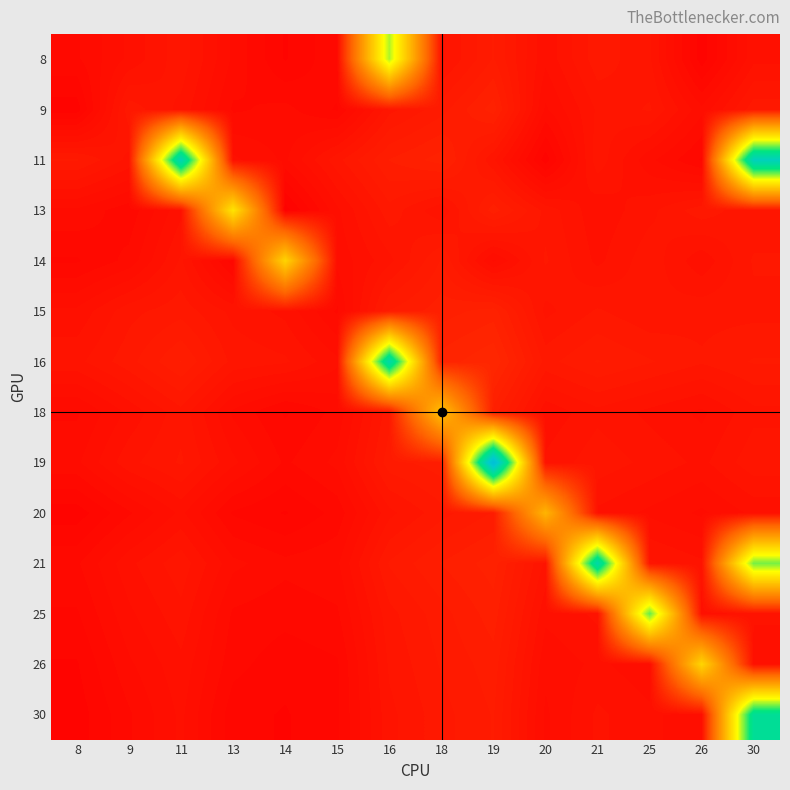

Reading left to right, what are all the values shown in this chart?

8: 8=3.0	9=3.5	11=4.0	13=3.2	14=2.6	15=3.0	16=31.3	18=3.8	19=4.5	20=3.5	21=4.2	25=3.9	26=2.5	30=3.6
9: 8=2.5	9=4.2	11=3.8	13=3.0	14=3.1	15=2.8	16=4.0	18=4.4	19=5.0	20=3.2	21=3.9	25=4.1	26=3.3	30=4.2
11: 8=4.3	9=3.8	11=43.6	13=3.5	14=3.2	15=4.0	16=4.7	18=5.0	19=3.9	20=2.5	21=4.0	25=3.3	26=2.8	30=44.4
13: 8=3.2	9=2.9	11=3.6	13=25.5	14=2.3	15=3.4	16=4.2	18=3.7	19=4.8	20=4.0	21=3.5	25=3.8	26=4.2	30=3.9
14: 8=2.8	9=3.1	11=3.9	13=2.7	14=23.6	15=3.3	16=3.8	18=4.5	19=3.2	20=4.1	21=3.6	25=4.0	26=3.5	30=4.1
15: 8=3.5	9=4.0	11=4.2	13=3.8	14=3.6	15=3.0	16=4.5	18=4.8	19=5.0	20=3.8	21=4.1	25=3.9	26=4.0	30=4.0
16: 8=3.8	9=4.2	11=4.7	13=4.0	14=3.9	15=3.5	16=42.3	18=5.2	19=5.5	20=4.2	21=4.5	25=4.3	26=4.1	30=4.3
18: 8=3.0	9=3.5	11=4.0	13=3.2	14=2.8	15=3.1	16=4.2	18=21.5	19=4.8	20=3.5	21=3.8	25=3.6	26=3.4	30=3.8
19: 8=3.2	9=3.8	11=4.1	13=3.5	14=3.0	15=3.3	16=4.4	18=4.6	19=50.5	20=3.7	21=4.0	25=3.8	26=3.6	30=4.0
20: 8=2.5	9=3.0	11=3.5	13=2.8	14=2.6	15=2.9	16=3.8	18=4.2	19=4.5	20=20.0	21=3.6	25=3.4	26=3.2	30=3.5
21: 8=3.0	9=3.6	11=4.0	13=3.3	14=3.1	15=3.2	16=4.3	18=4.7	19=5.0	20=3.8	21=42.1	25=3.9	26=3.7	30=33.3
25: 8=2.8	9=3.4	11=3.8	13=3.0	14=2.9	15=3.0	16=4.0	18=4.4	19=4.8	20=3.5	21=3.7	25=33.9	26=3.5	30=3.7
26: 8=2.6	9=3.2	11=3.6	13=2.9	14=2.7	15=2.8	16=3.9	18=4.3	19=4.6	20=3.3	21=3.5	25=3.3	26=23.8	30=3.5
30: 8=2.5	9=3.0	11=3.5	13=2.7	14=2.6	15=2.8	16=3.8	18=4.2	19=4.5	20=3.2	21=3.7	25=3.5	26=3.3	30=40.0